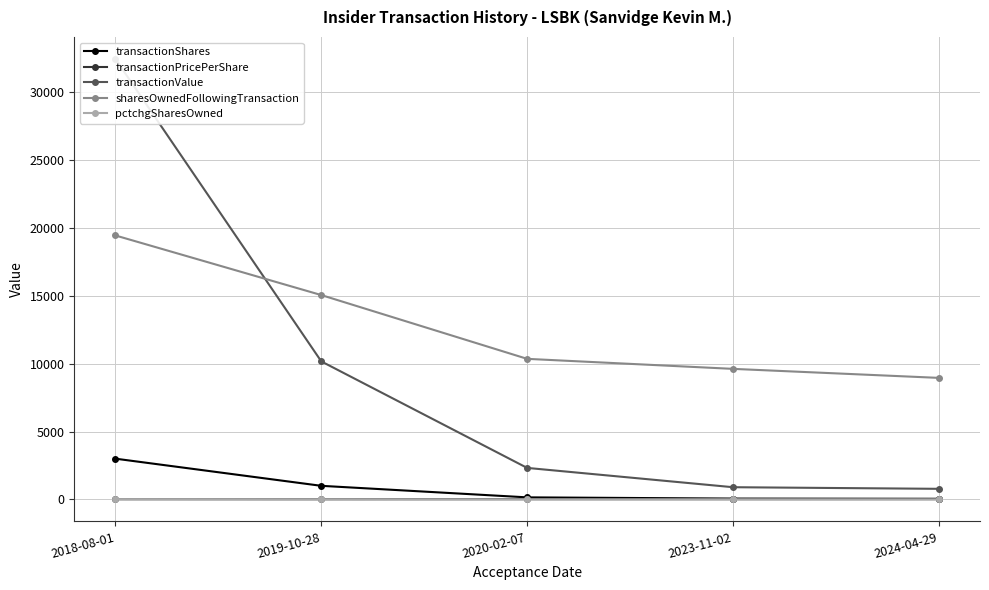

What are all the series names shown in the legend?

transactionShares, transactionPricePerShare, transactionValue, sharesOwnedFollowingTransaction, pctchgSharesOwned